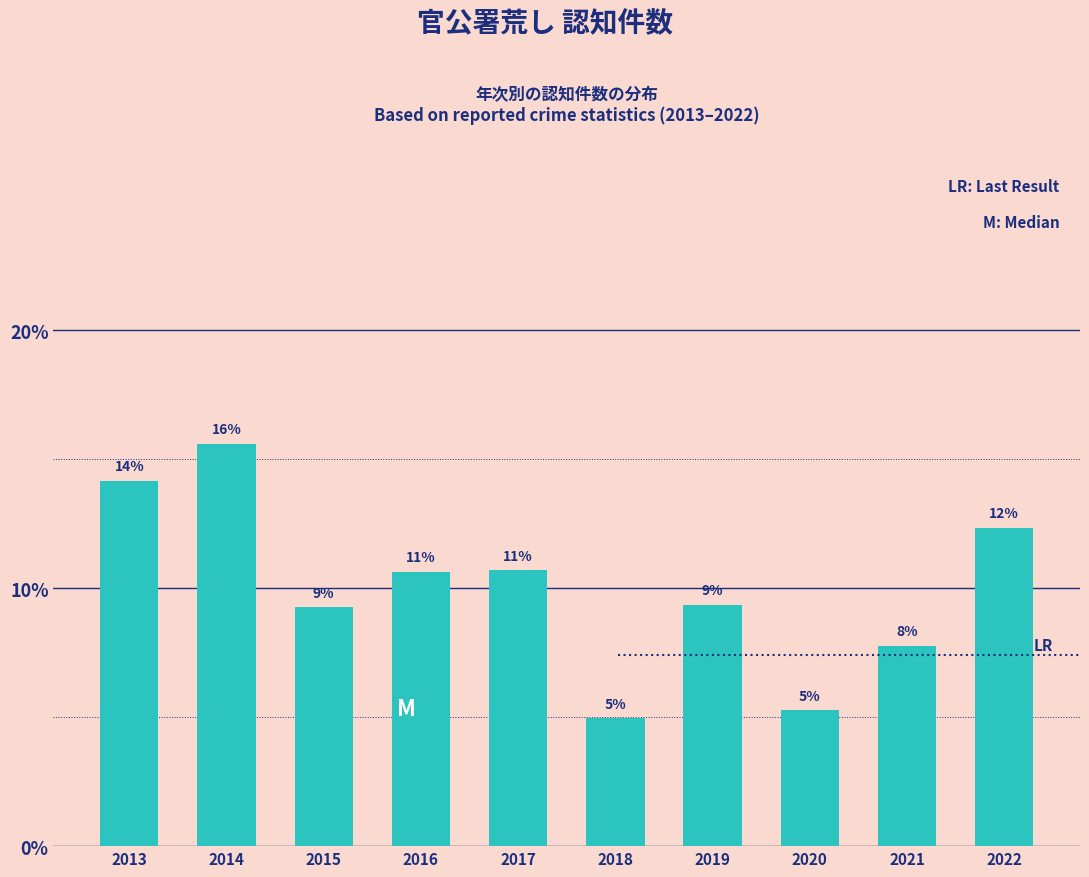

Are the bars horizontal?

No